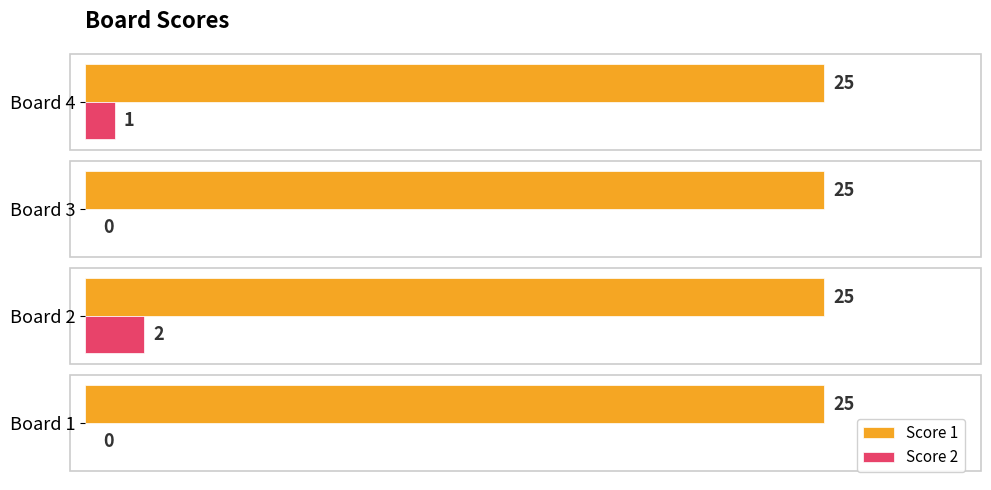

What is the sum of all Score 1 values?

100